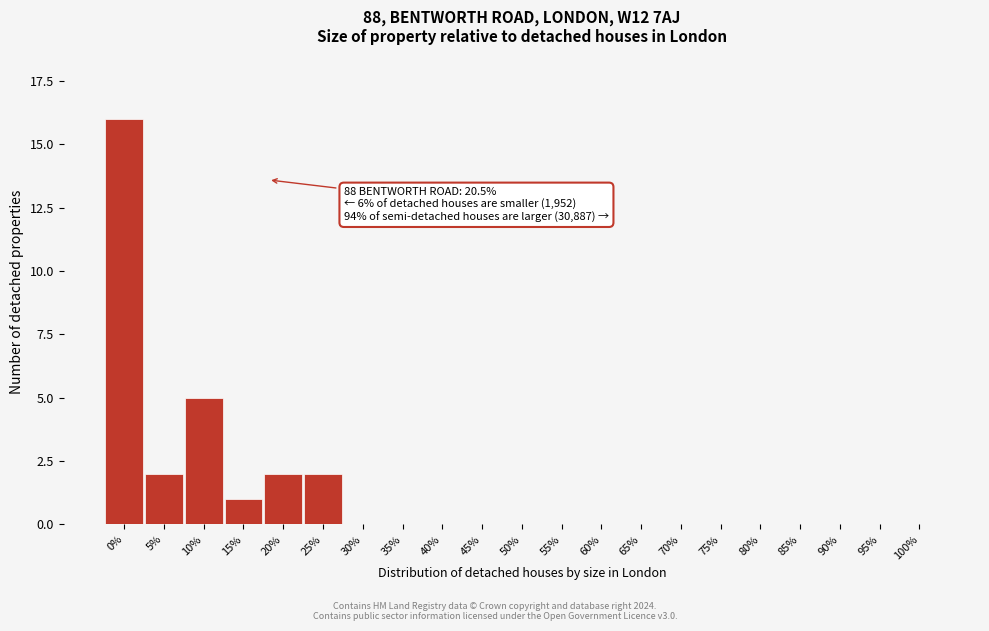

Reading left to right, extract all data points from this chart.

0%=16	5%=2	10%=5	15%=1	20%=2	25%=2	30%=0	35%=0	40%=0	45%=0	50%=0	55%=0	60%=0	65%=0	70%=0	75%=0	80%=0	85%=0	90%=0	95%=0	100%=0